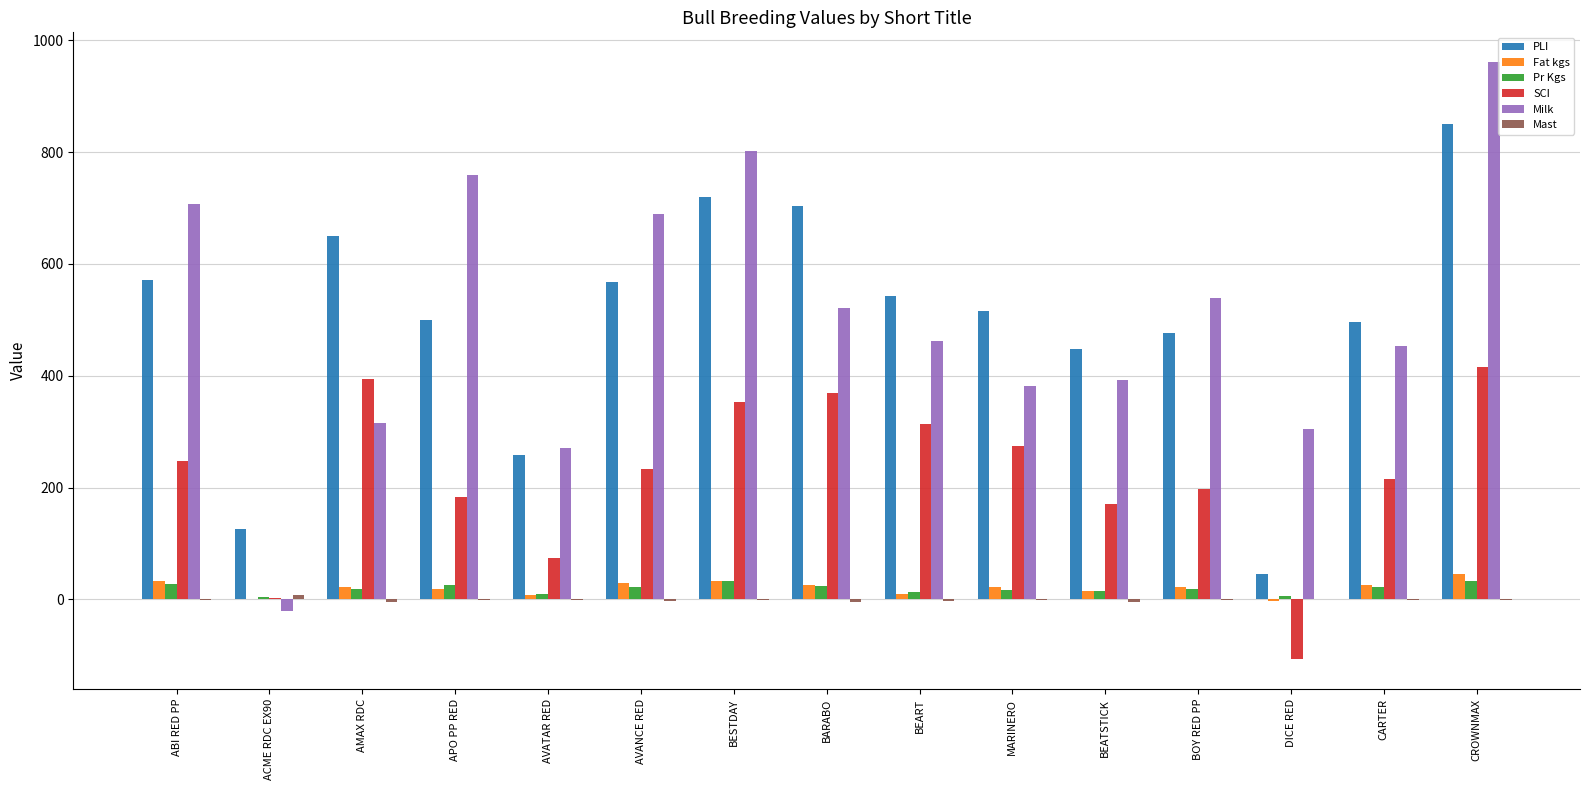

The value of Milk at BOY RED PP is 540.0. True or false?

True